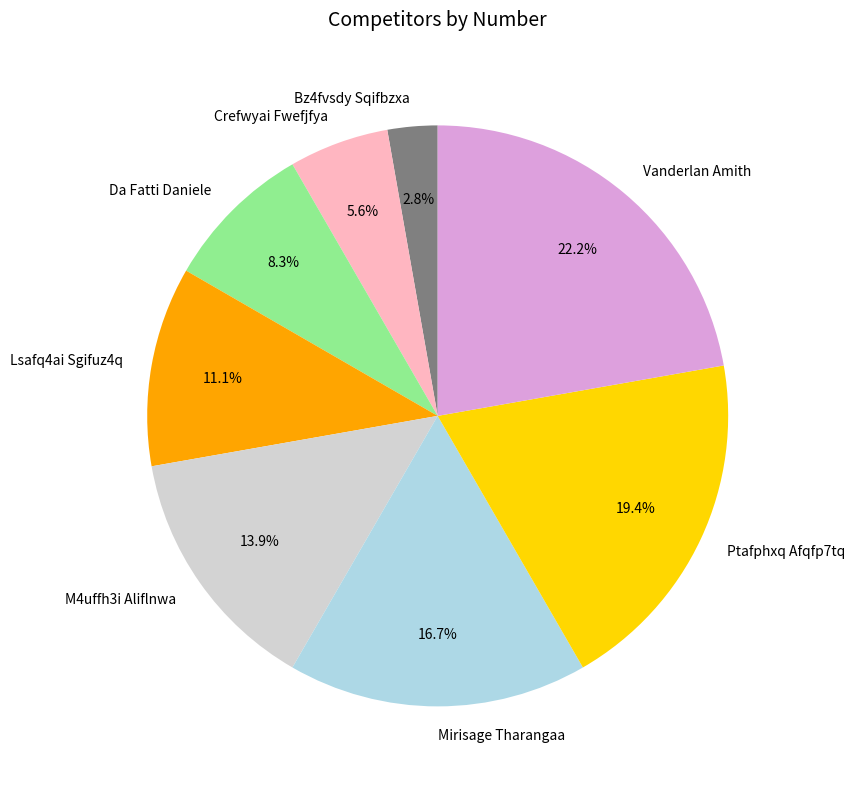

The Vanderlan Amith slice represents 30% of the pie. True or false?

False